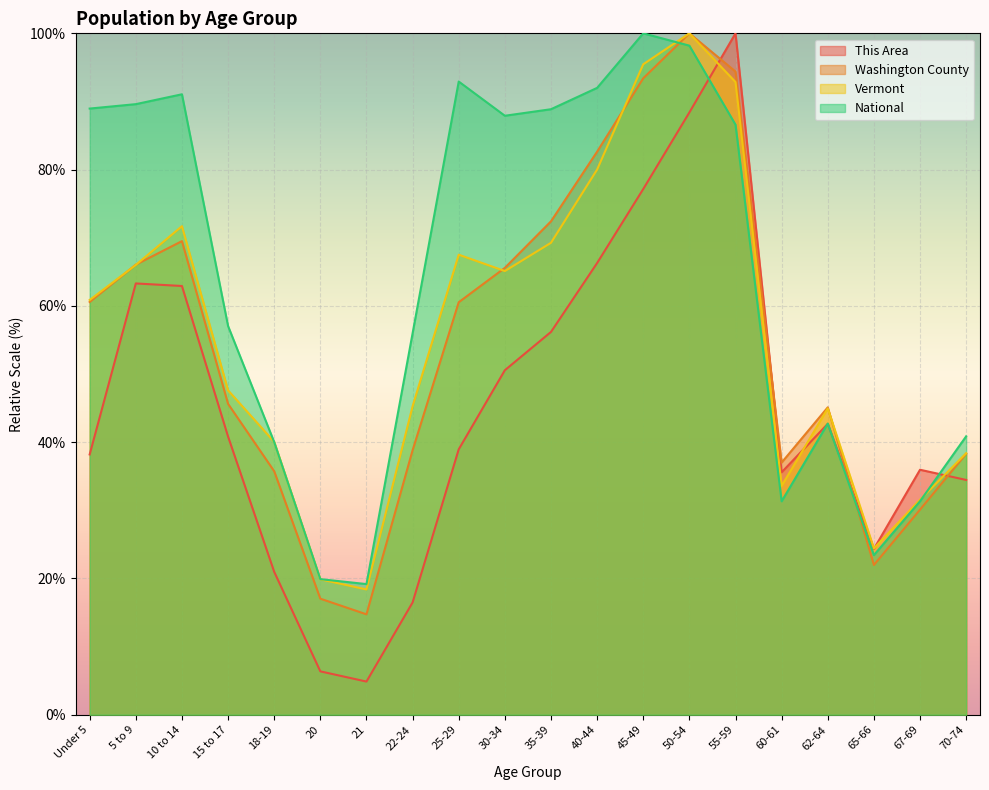

True or false: Washington County has a value of 53.4 at 60-61.

False